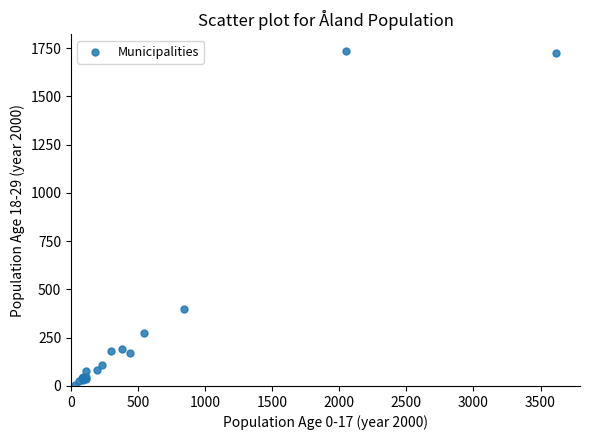

What Y value in the scatter plot is closest to 871?

399